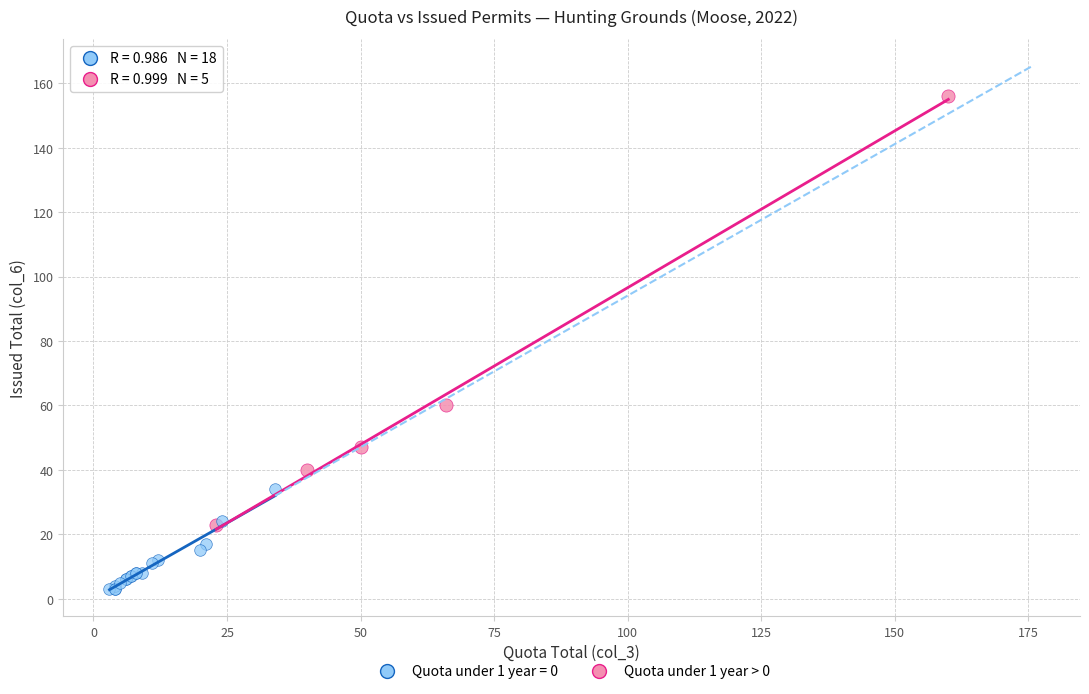

Which series reaches the maximum Y coordinate?

Quota under 1 year > 0